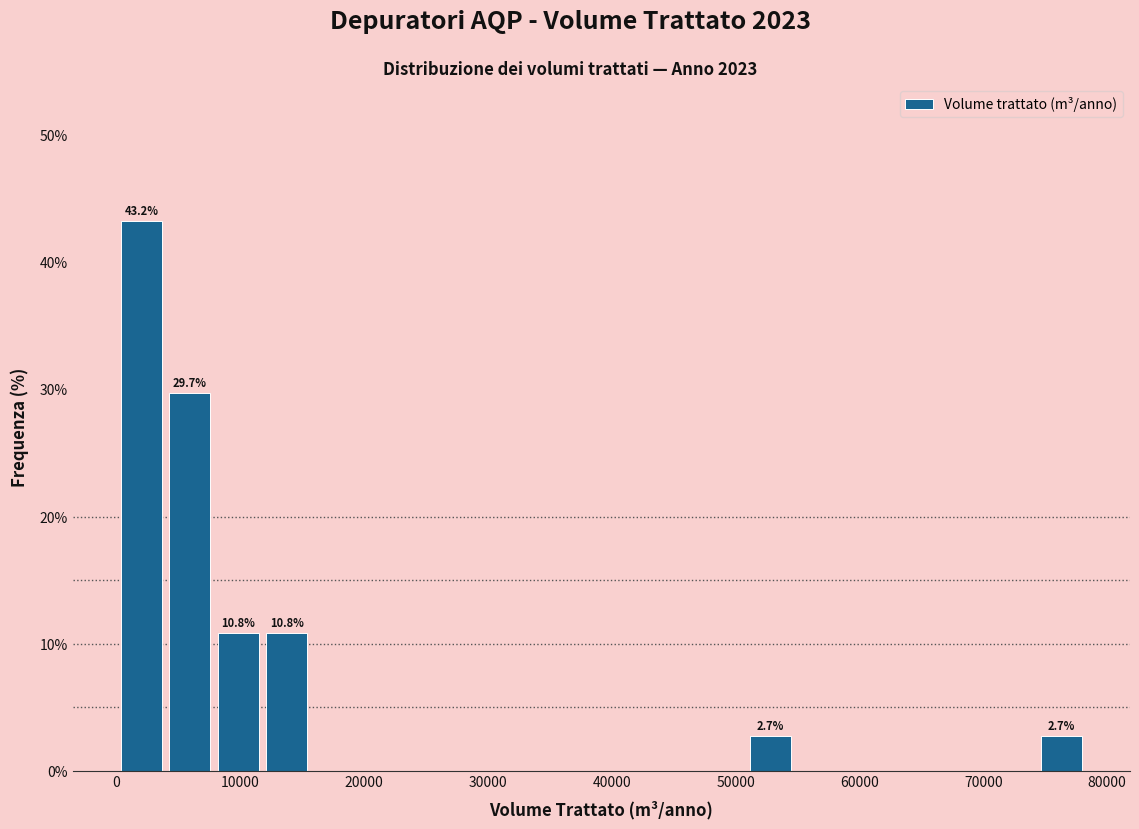

Around what value on the x-axis is the tallest bar? Give the approximate position of its centre, as read against the axis.

2000